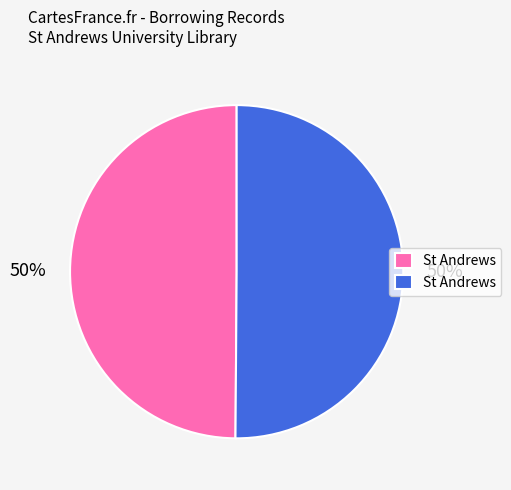

To the nearest percent, what is the average slice percentage?

50%